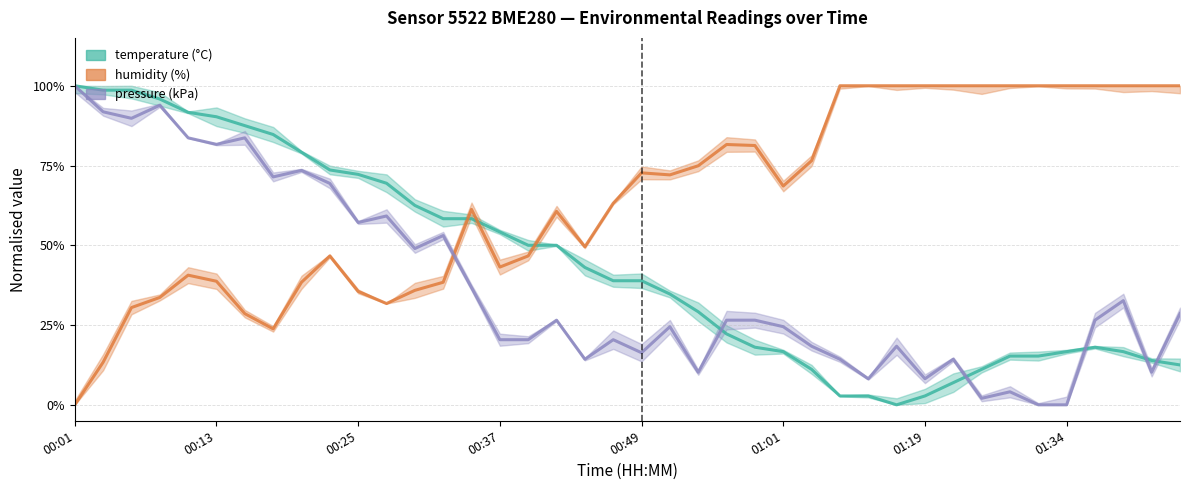

How many values in pressure_kPa are above zero?

38